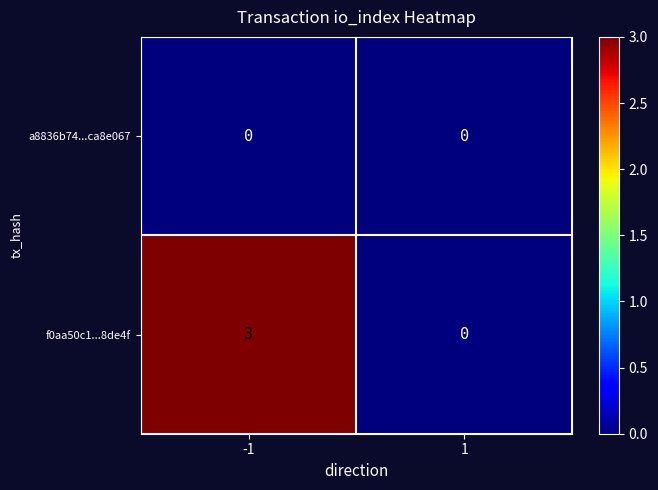

At which category is the sum across all series the highest?

-1